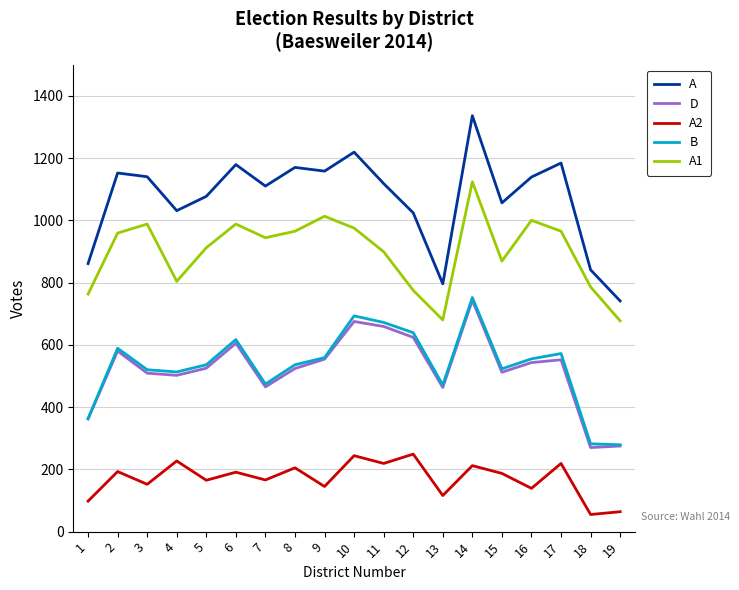

Is it true that A2 equals 64 at 8?

False